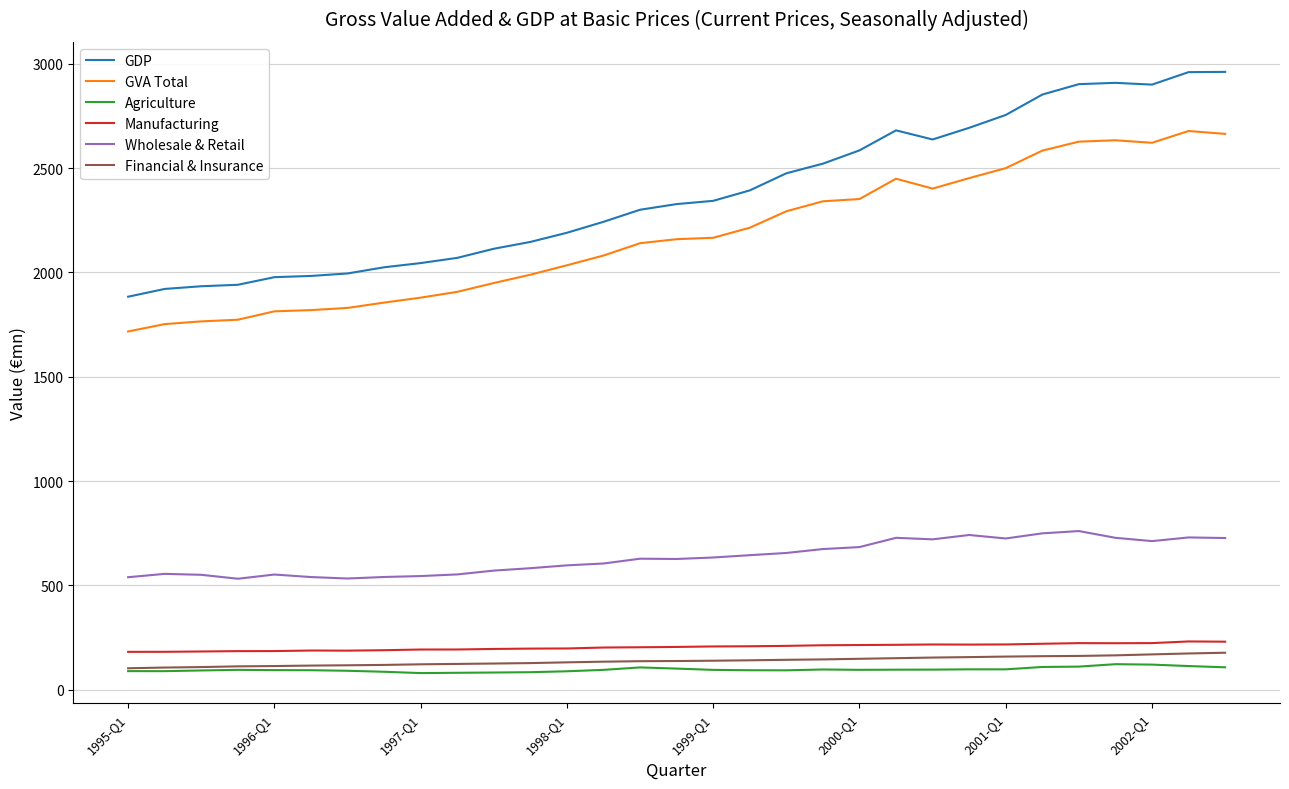

What is the minimum value for Agriculture?

80.0